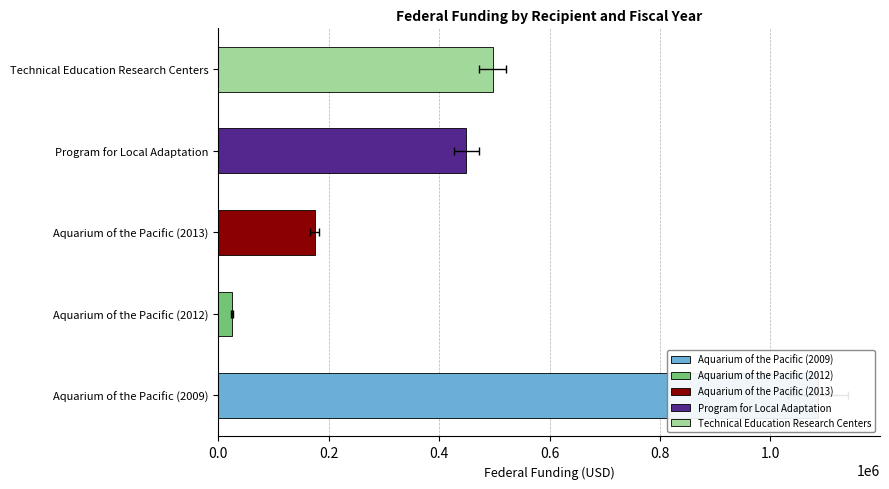

Reading left to right, list all the values displayed in this chart.

1086936	25000	174431	449076	497029